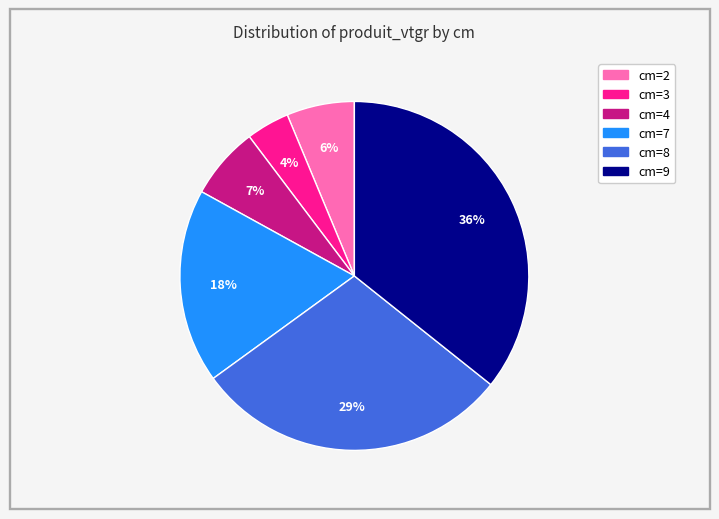

Combined, do cm=3 and cm=4 account for over 50%?

No